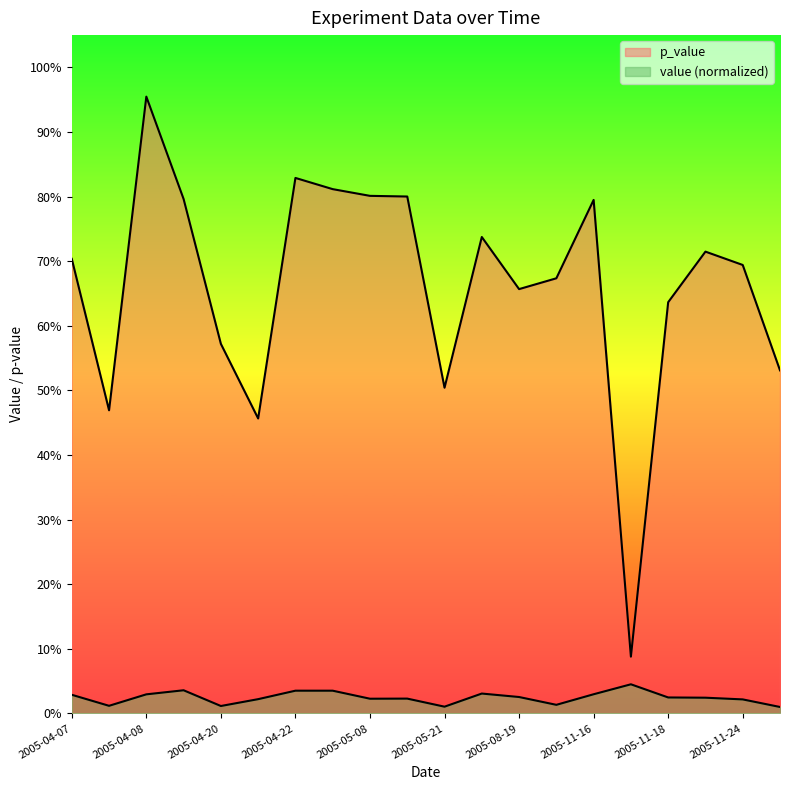

Count the value values in the range 0 to 1.

20